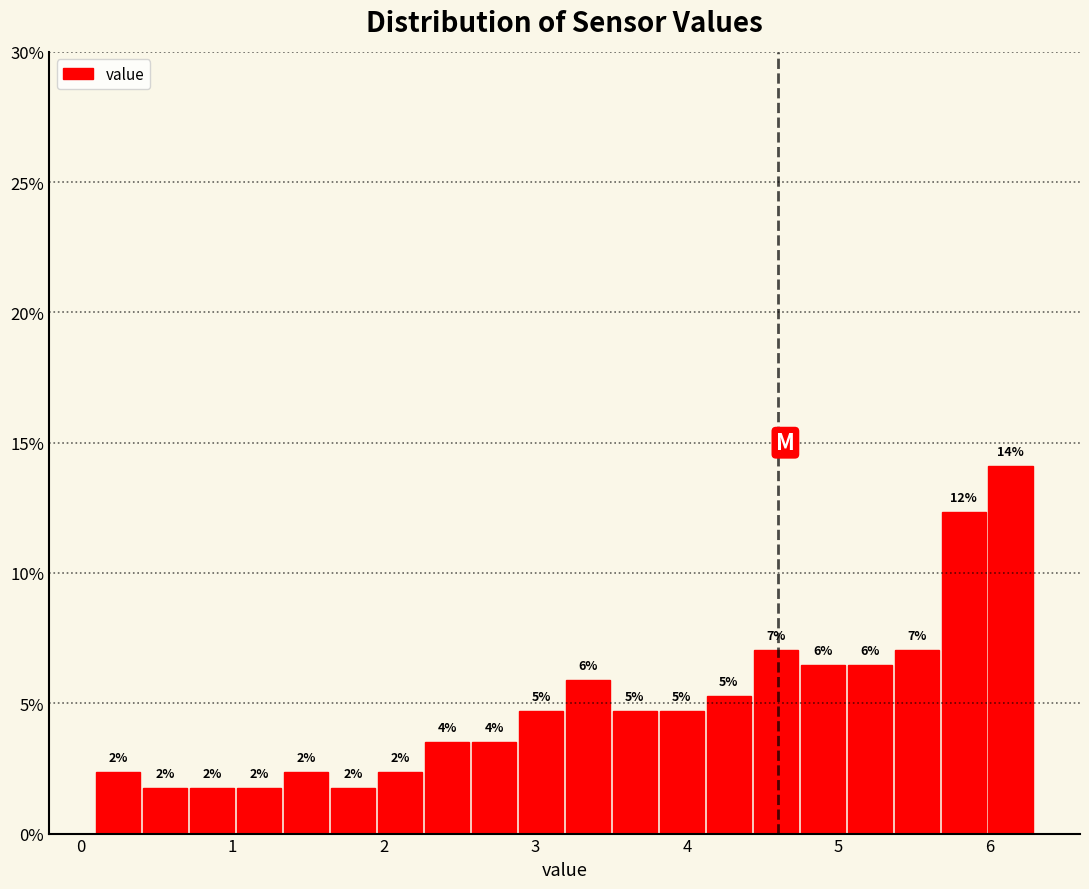

Read against the x-axis, roughly where is the centre of the tallest bar?

6.1